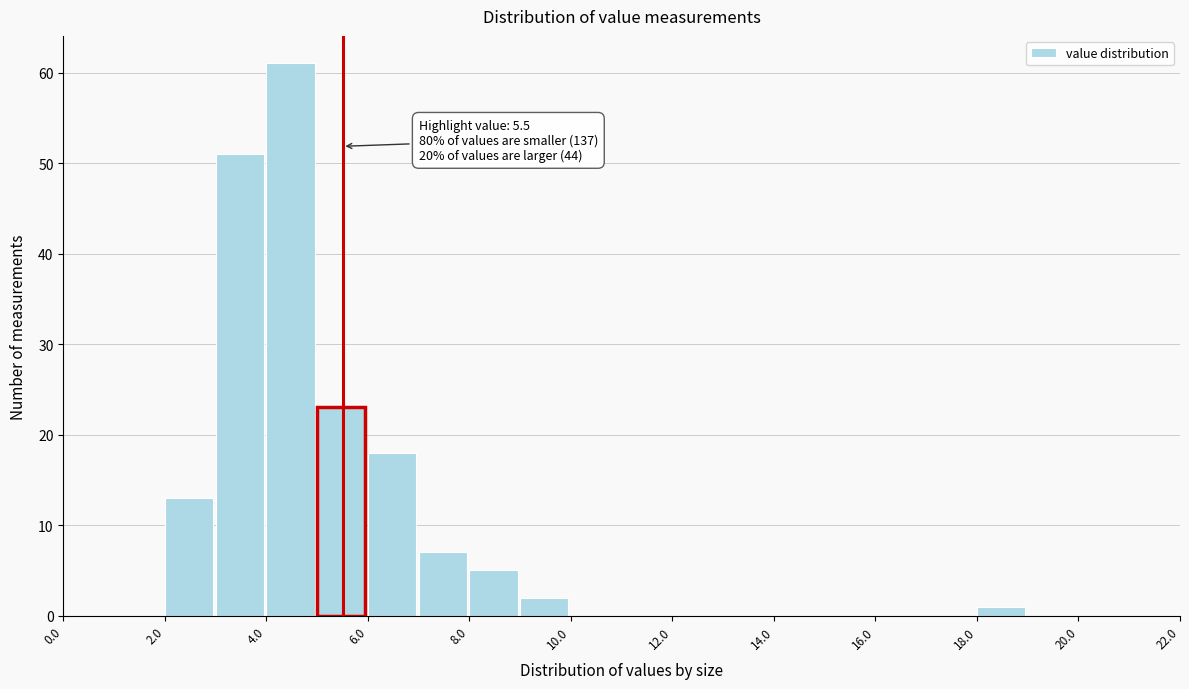

Over which range of the x-axis is the bar tallest?

4 to 5